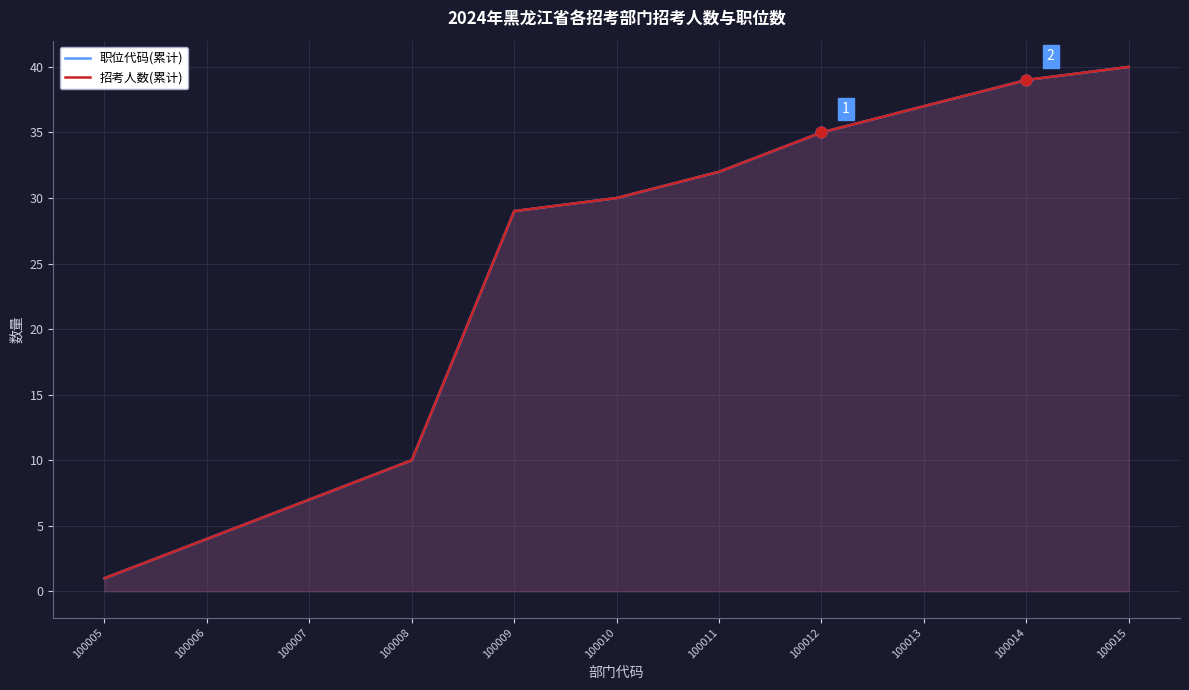

What is the total value across all series at 100008?

20